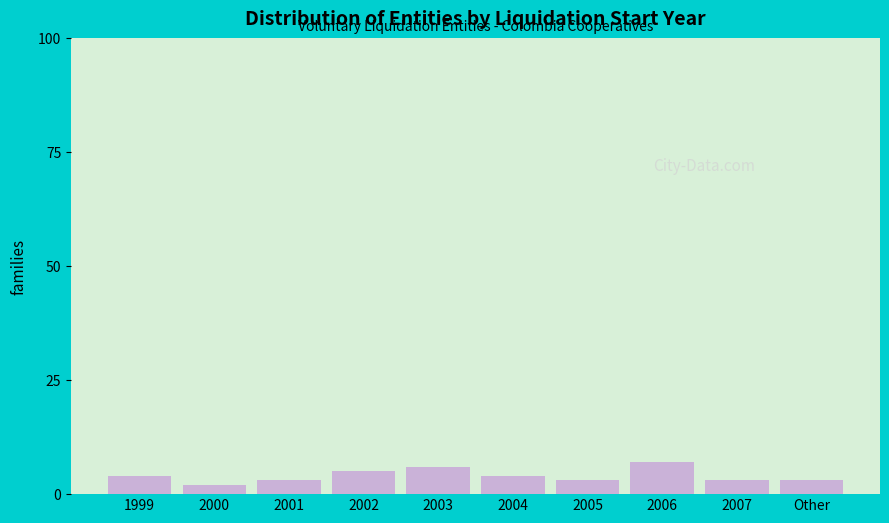

Reading left to right, what are all the values shown in this chart?

4	2	3	5	6	4	3	7	3	3